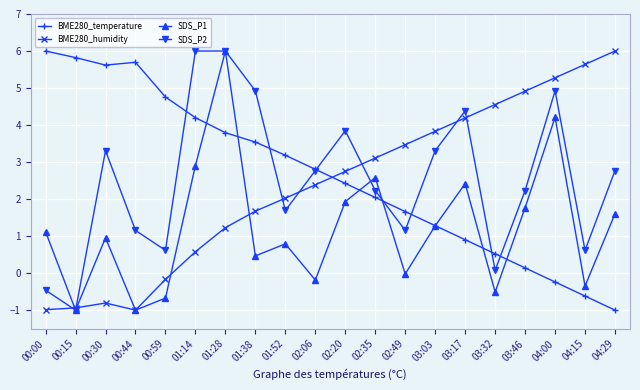

Where do BME280_humidity and BME280_temperature first cross each other?

02:06 and 02:20